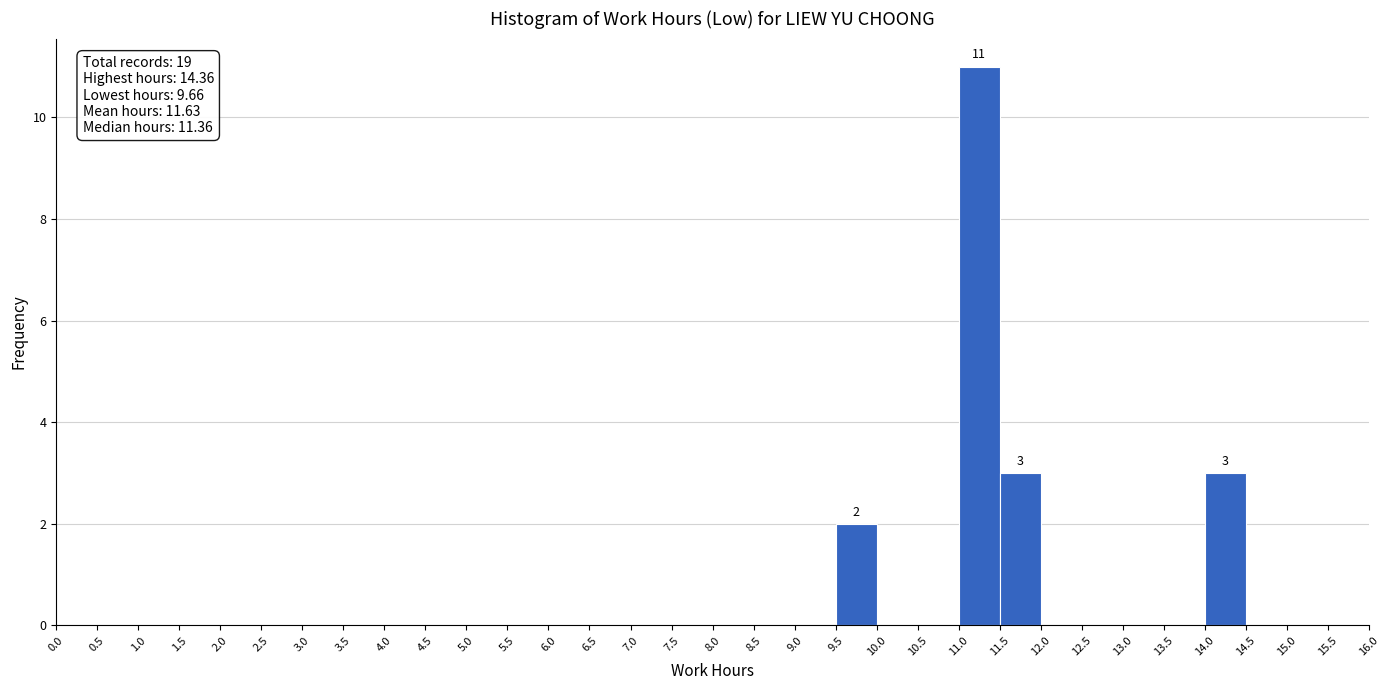

Over which range of the x-axis is the bar tallest?

11.0 to 11.5